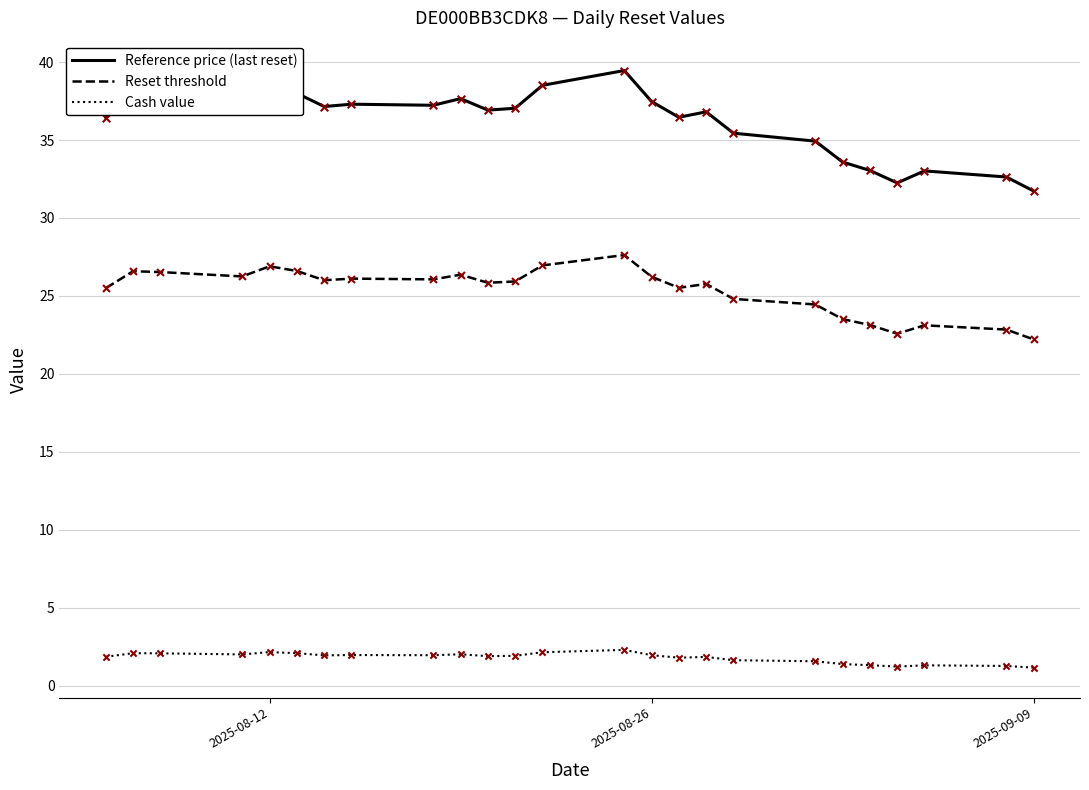

Which series has the largest total across all categories?

Reference price (last reset)